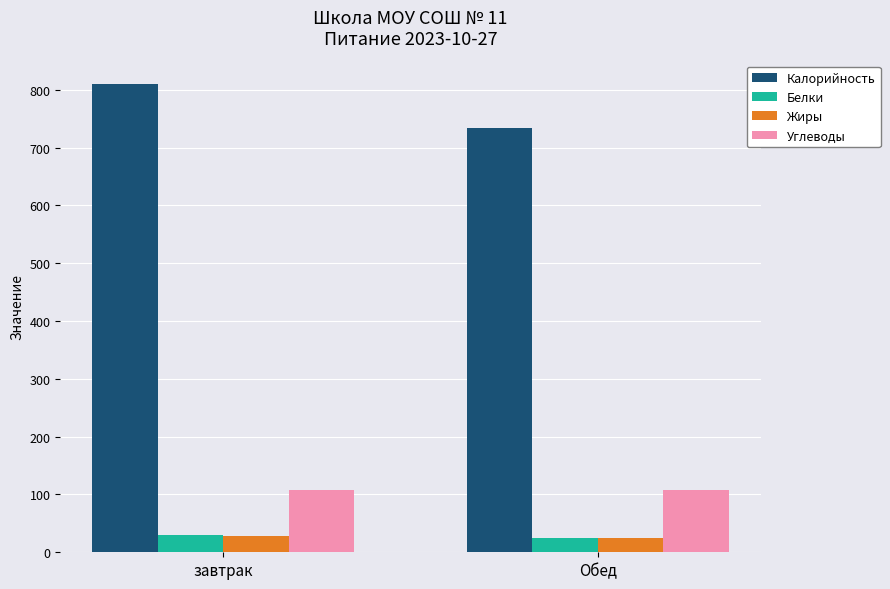

At which label is Калорийность closest to 772?

Обед